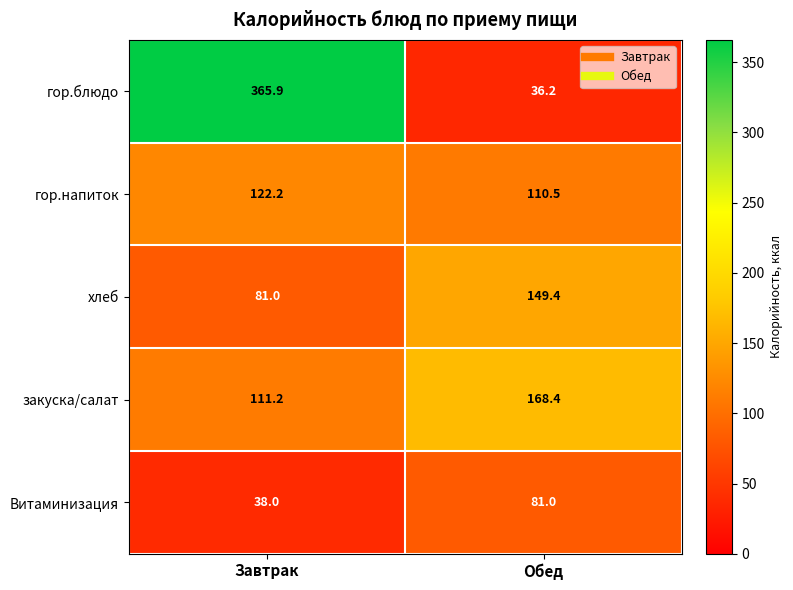

Reading left to right, transcribe all the data shown in this chart.

гор.блюдо: Завтрак=365.9	Обед=36.2
гор.напиток: Завтрак=122.2	Обед=110.5
хлеб: Завтрак=81.0	Обед=149.4
закуска/салат: Завтрак=111.2	Обед=168.4
Витаминизация: Завтрак=38.0	Обед=81.0